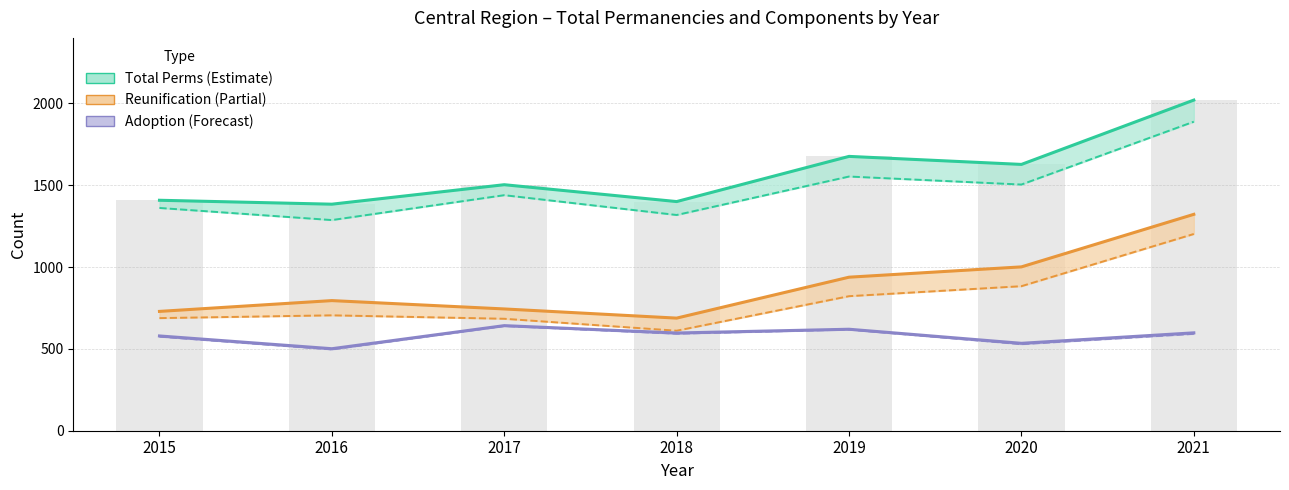

The adoption_stable_2yr series shows 640 at 2017. True or false?

True